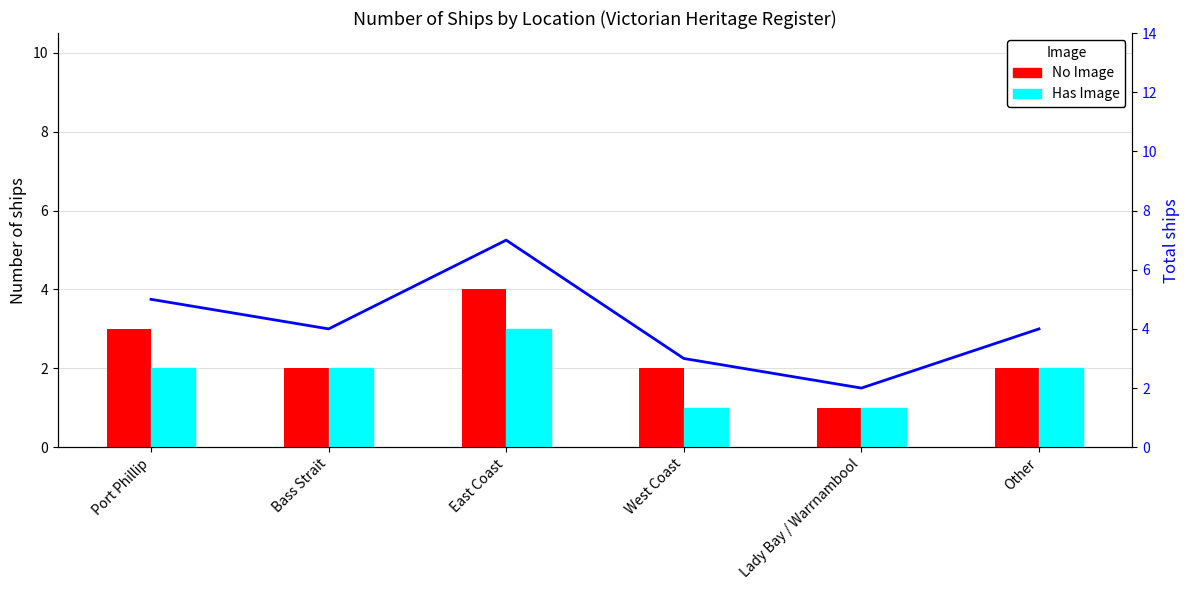

Reading left to right, extract all data points from this chart.

No Image: Port Phillip=3	Bass Strait=2	East Coast=4	West Coast=2	Lady Bay / Warrnambool=1	Other=2
Has Image: Port Phillip=2	Bass Strait=2	East Coast=3	West Coast=1	Lady Bay / Warrnambool=1	Other=2
Total: Port Phillip=5	Bass Strait=4	East Coast=7	West Coast=3	Lady Bay / Warrnambool=2	Other=4